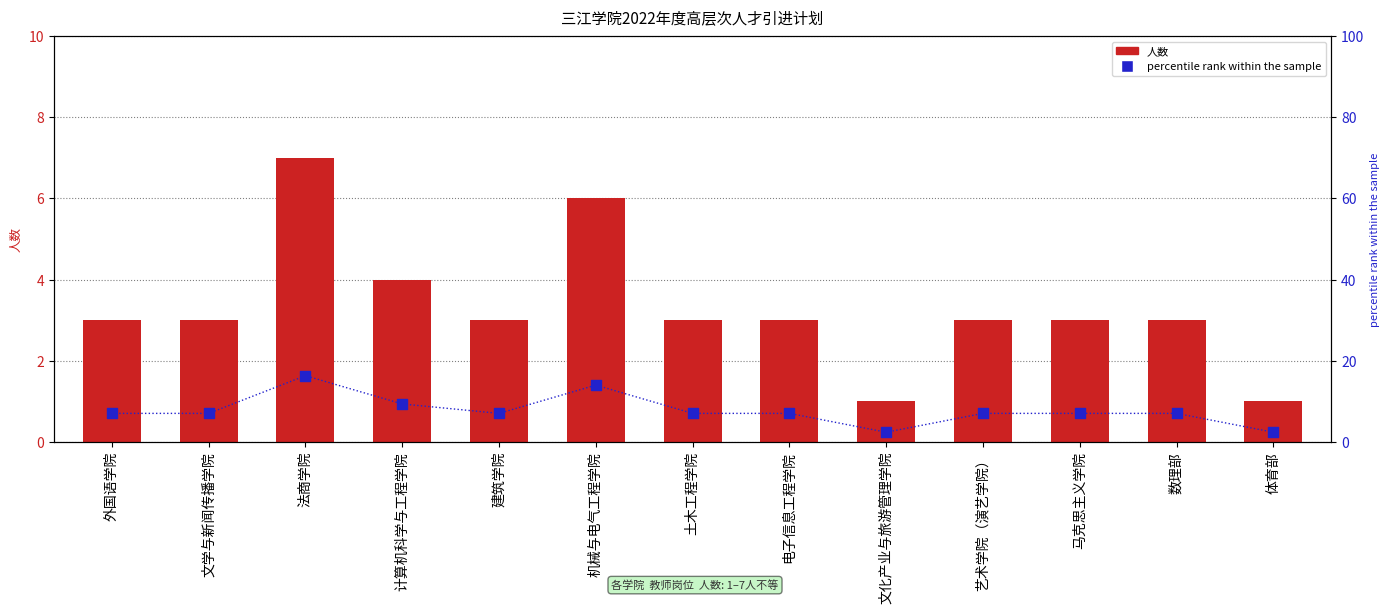

Is the value of percentile rank within the sample at 文化产业与旅游管理学院 greater than the value of 人数 at 文化产业与旅游管理学院?

Yes